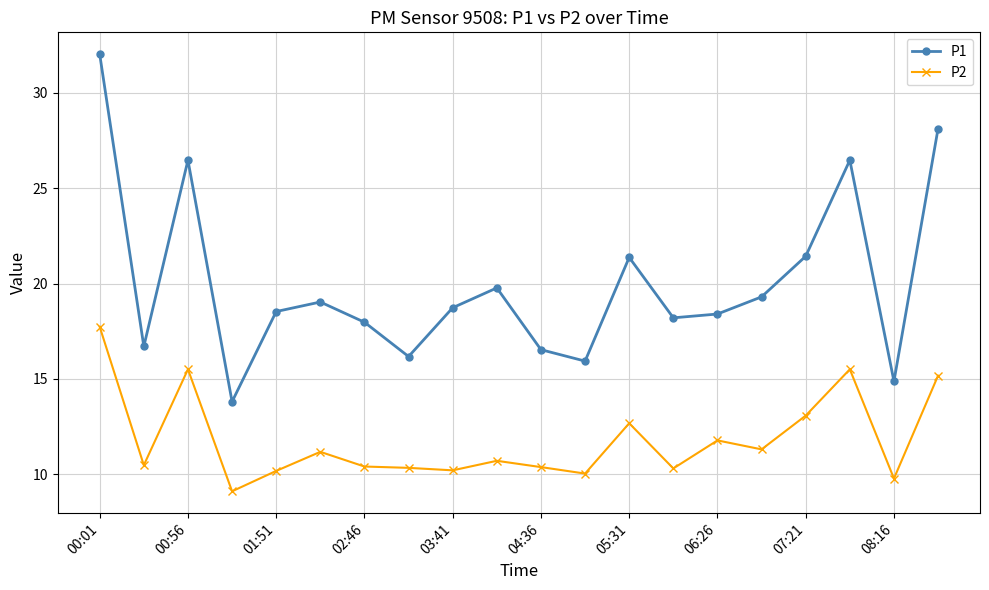

Which series has the widest spread of values?

P1